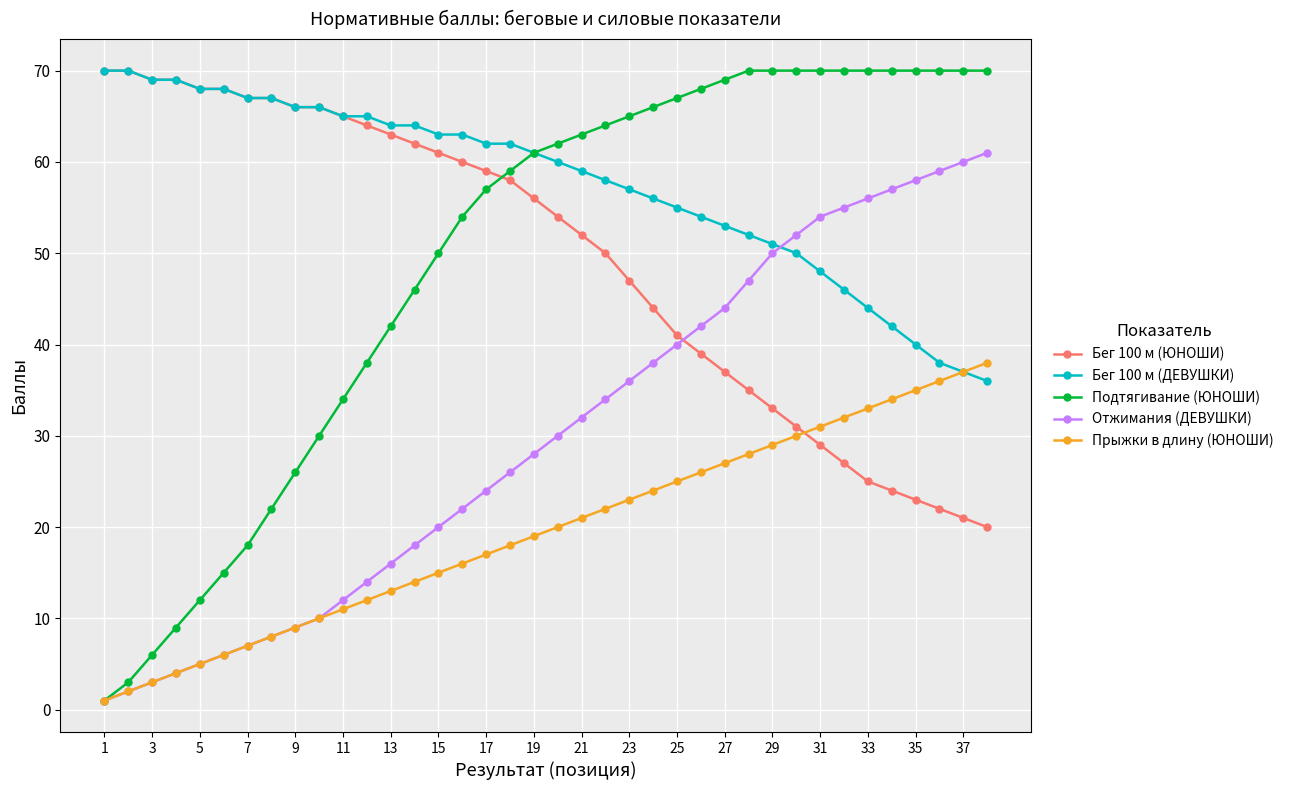

How many data points in Отжимания (ДЕВУШКИ) are less than 30?

19